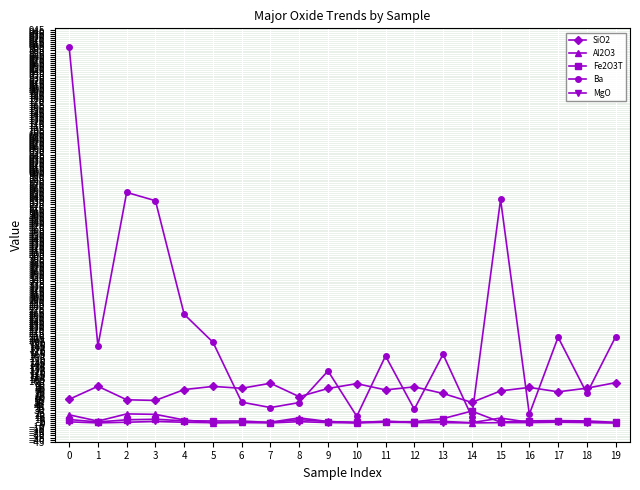

How many categories are shown in the chart?

20